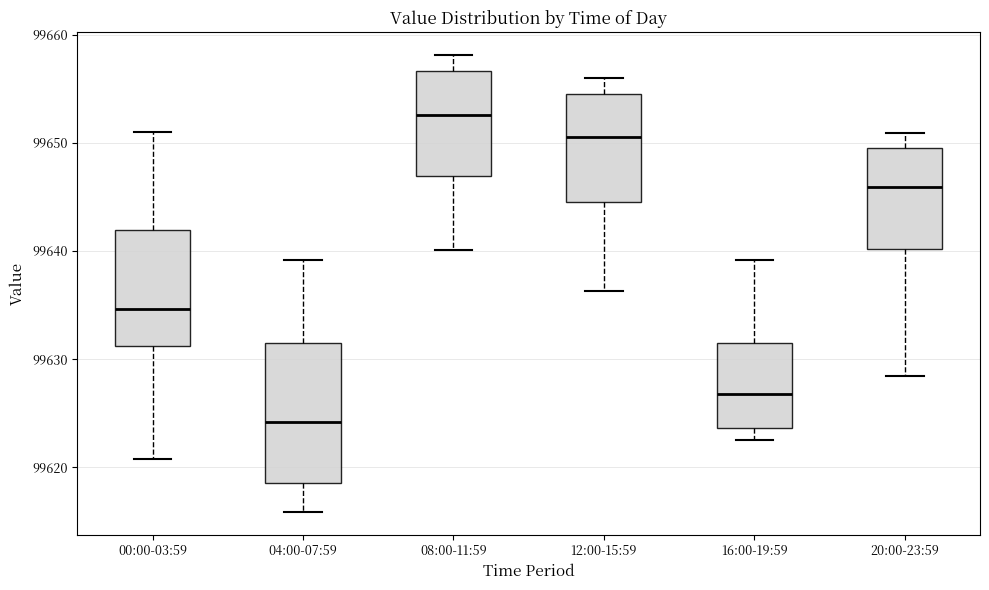

Reading left to right, transcribe this box plot: for each box, give where its median line is, the range the box spans, and where its two whiskers end, as read against the y-axis. The values are not printed on the chart, so give them approximately, as read against the axis.

00:00-03:59: median 99635, box 99631 to 99642, whiskers 99621 to 99651
04:00-07:59: median 99624, box 99619 to 99631, whiskers 99616 to 99639
08:00-11:59: median 99653, box 99647 to 99657, whiskers 99640 to 99658
12:00-15:59: median 99651, box 99645 to 99655, whiskers 99636 to 99656
16:00-19:59: median 99627, box 99624 to 99632, whiskers 99623 to 99639
20:00-23:59: median 99646, box 99640 to 99650, whiskers 99628 to 99651